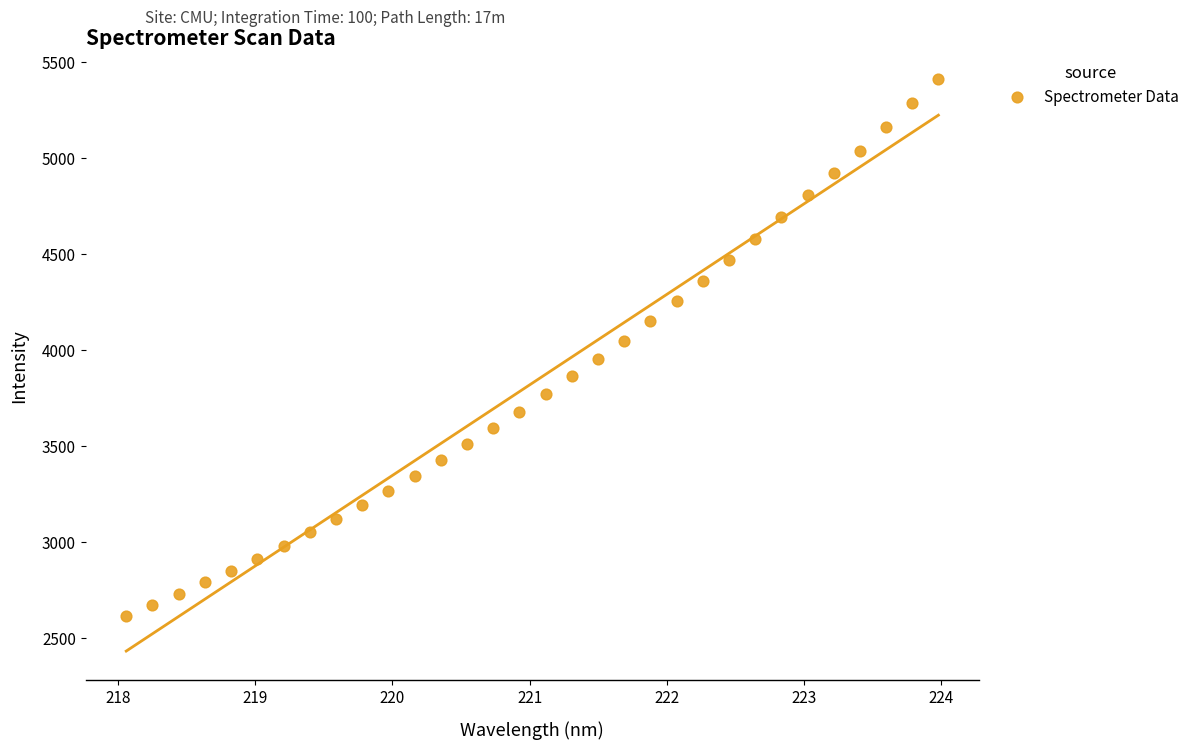

What is the range of Y values (max minus min)?

2797.2